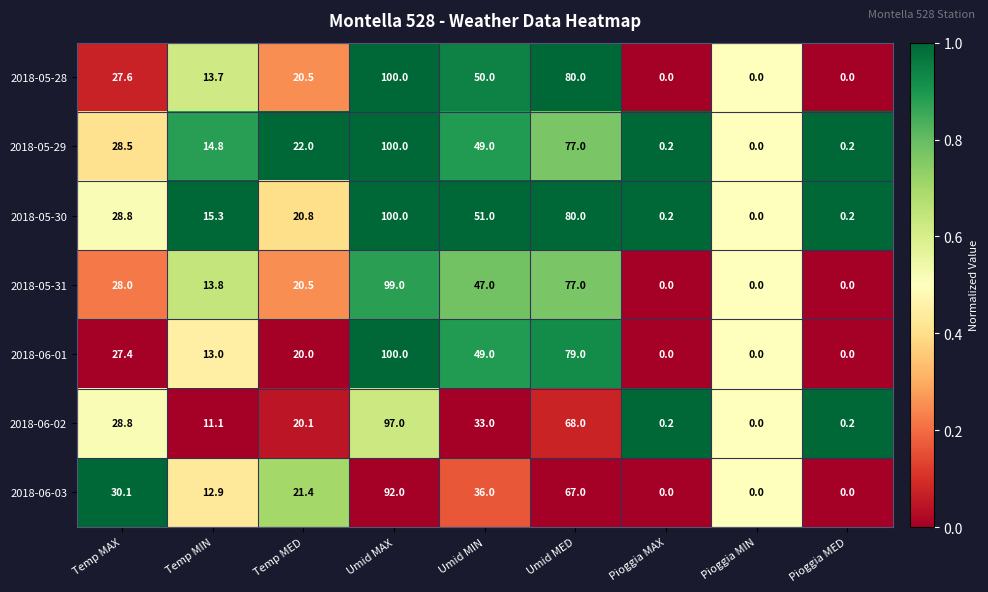

True or false: 2018-06-03 has a value of 111.8 at Umid MED.

False